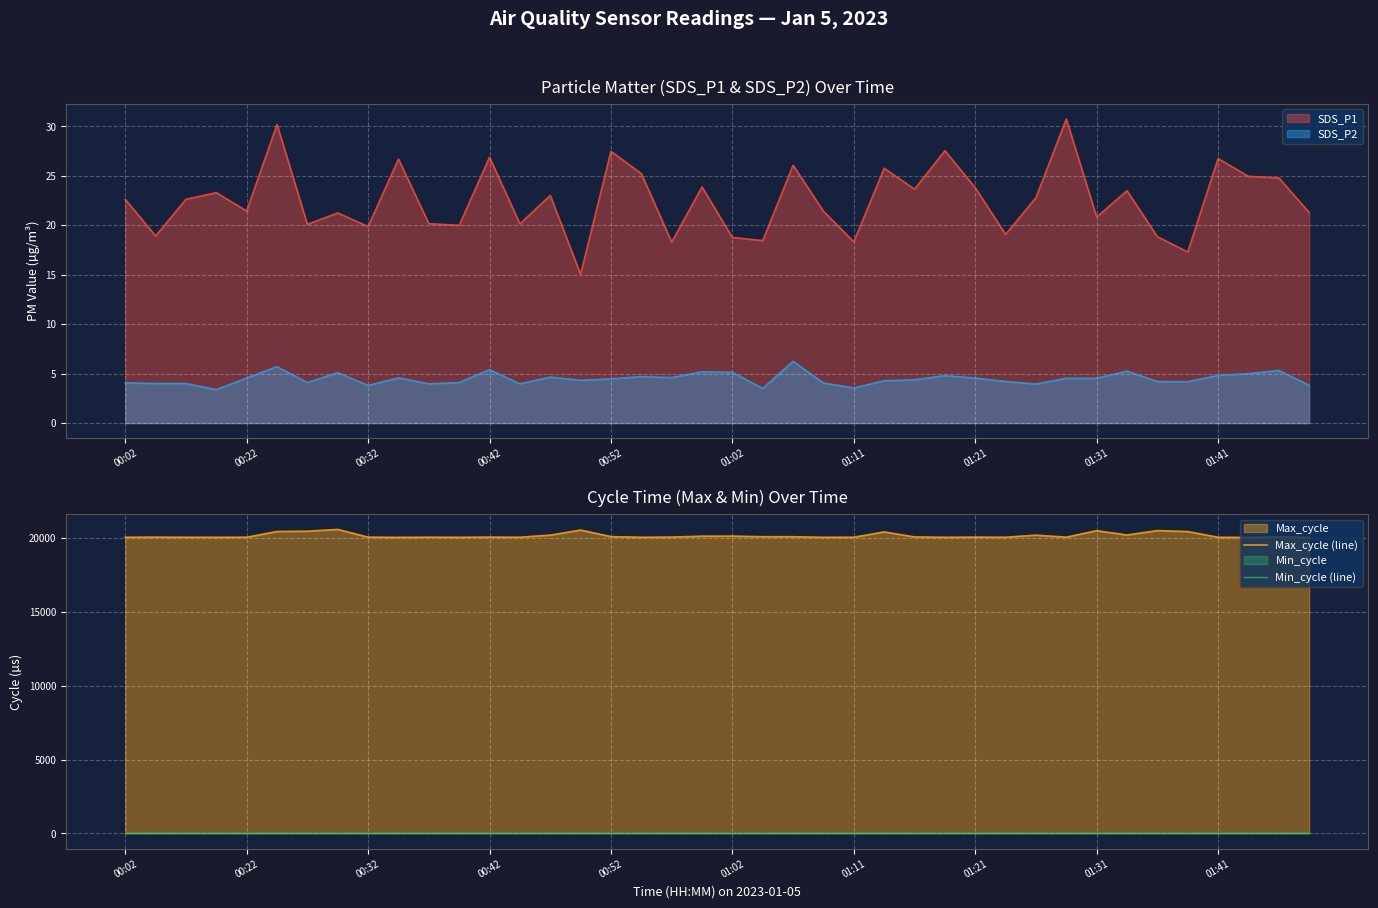

What is the average value of the Min_cycle (line) series?

28